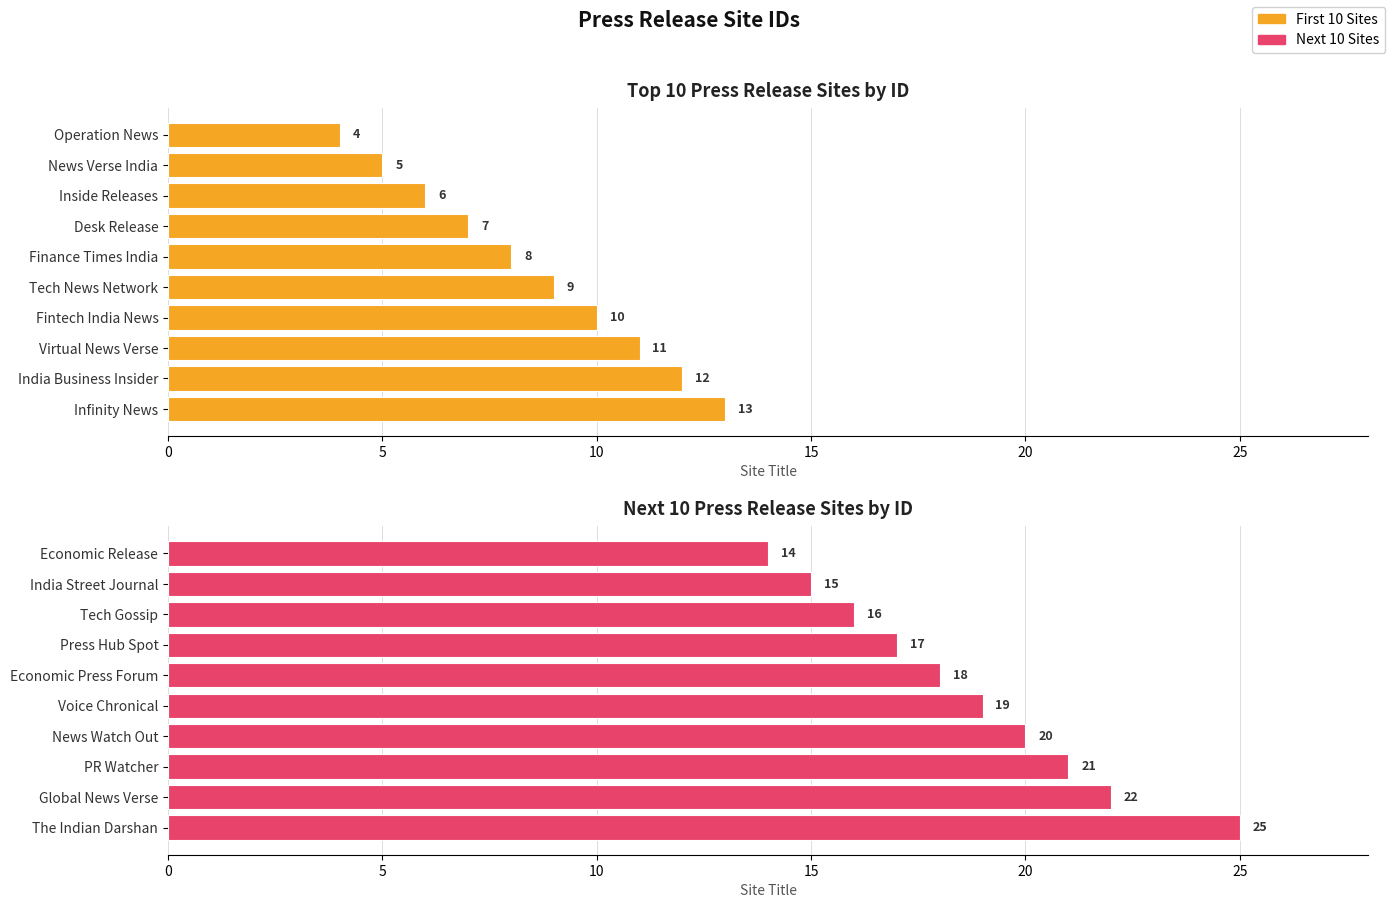

What is the difference between the second highest and second lowest values in the Next 10 Sites series?

7